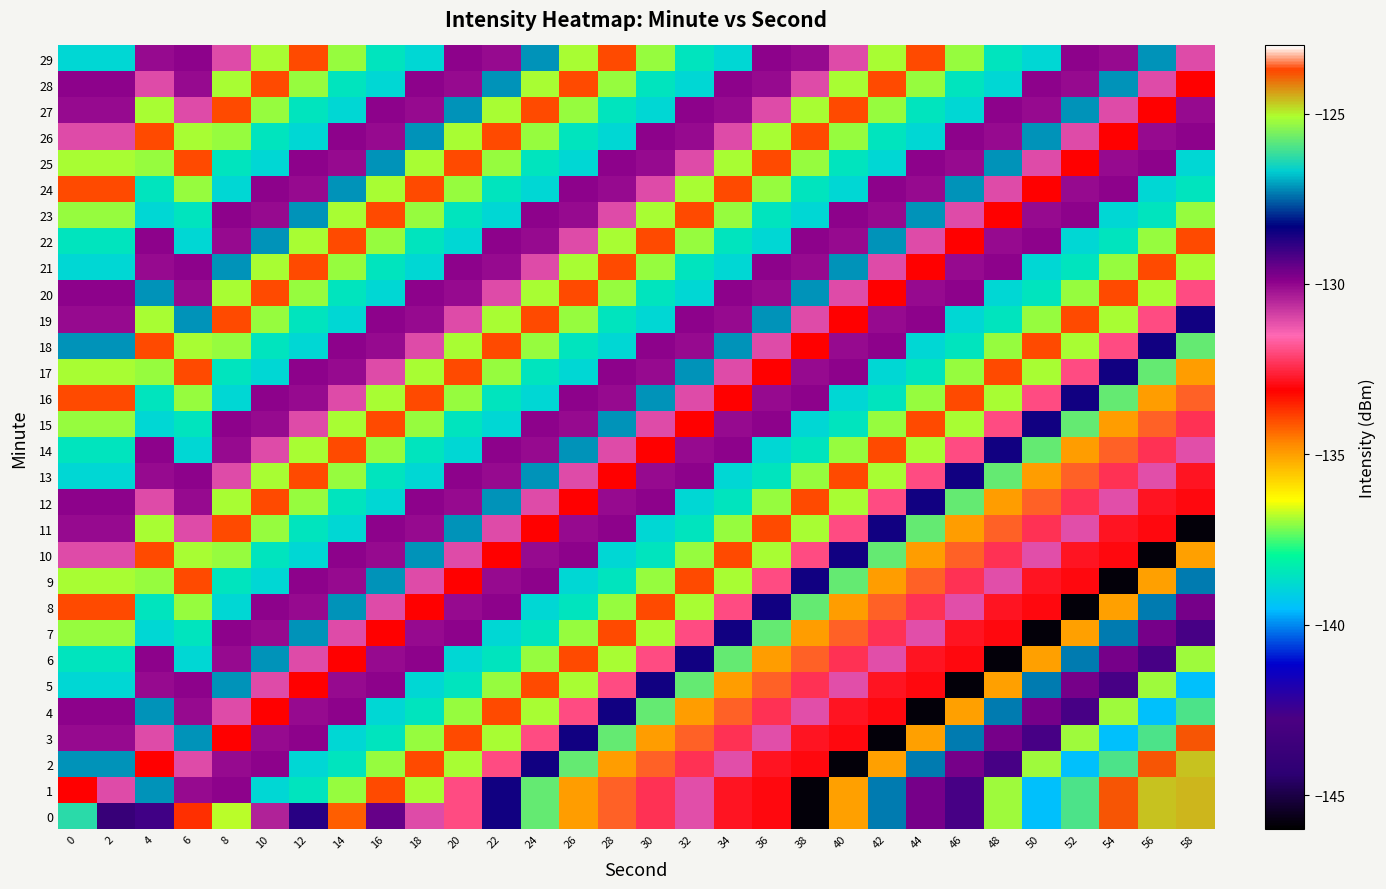

What is the spread (max minus min) of values at 8?

13.7